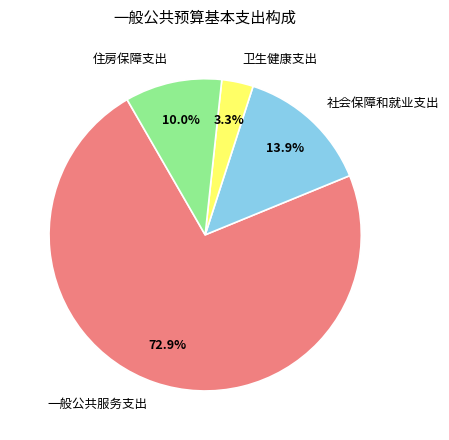

Which has a higher value, 一般公共服务支出 or 社会保障和就业支出?

一般公共服务支出